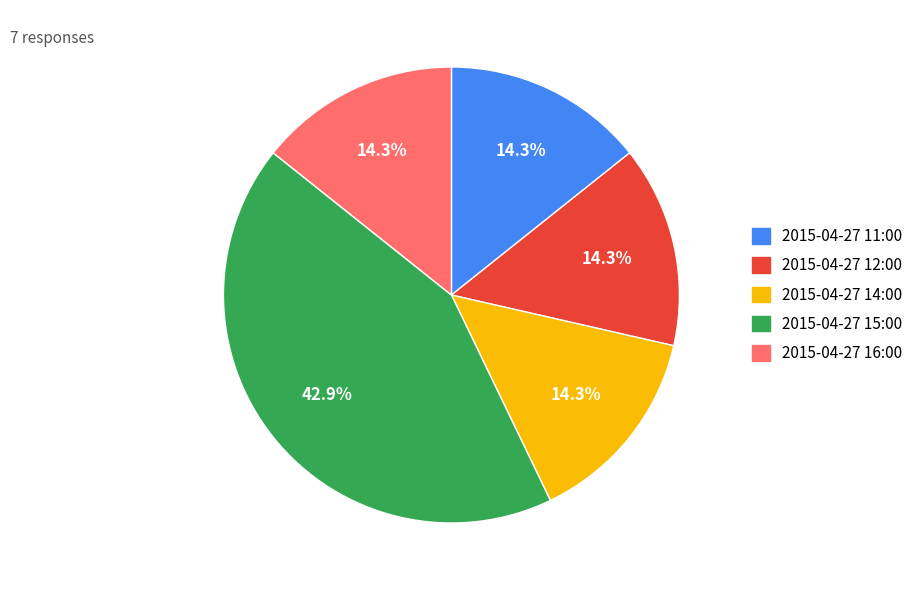

Does 2015-04-27 14:00 account for over 50% of the chart?

No